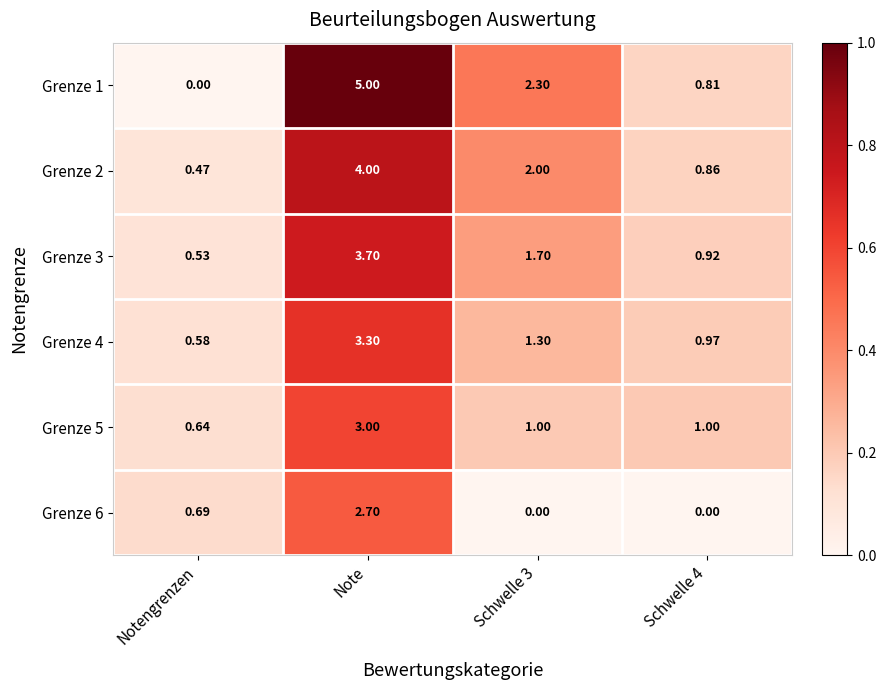

At which category is the sum across all series the highest?

Note